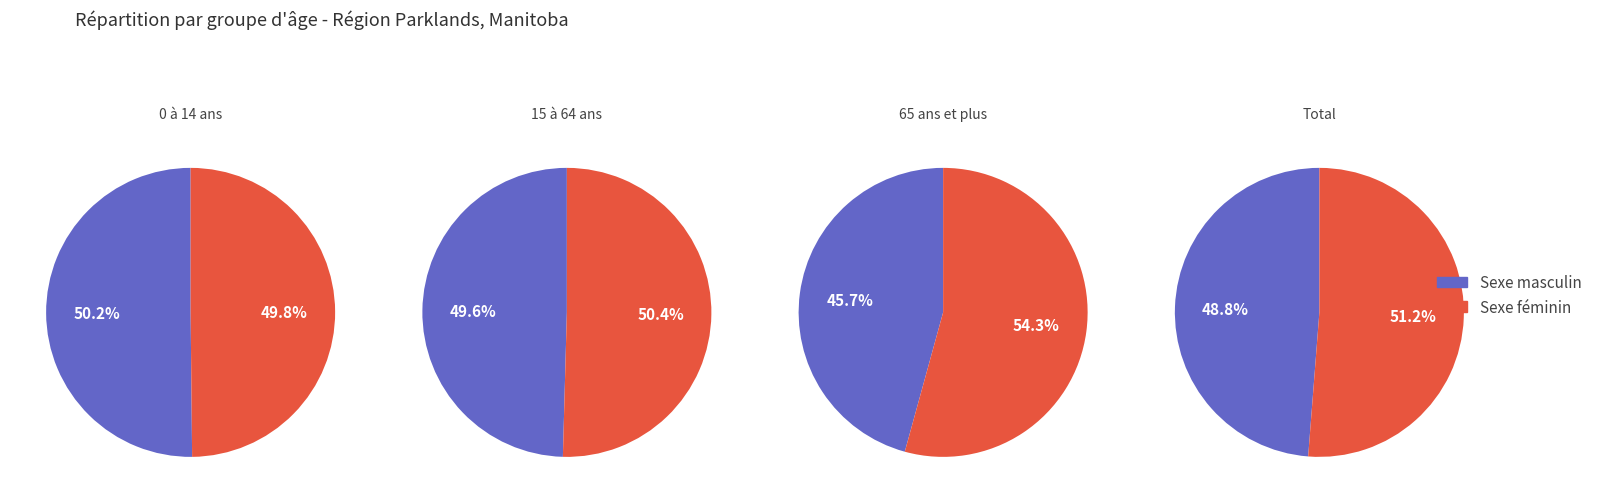

Count the number of slices in the pie.

2